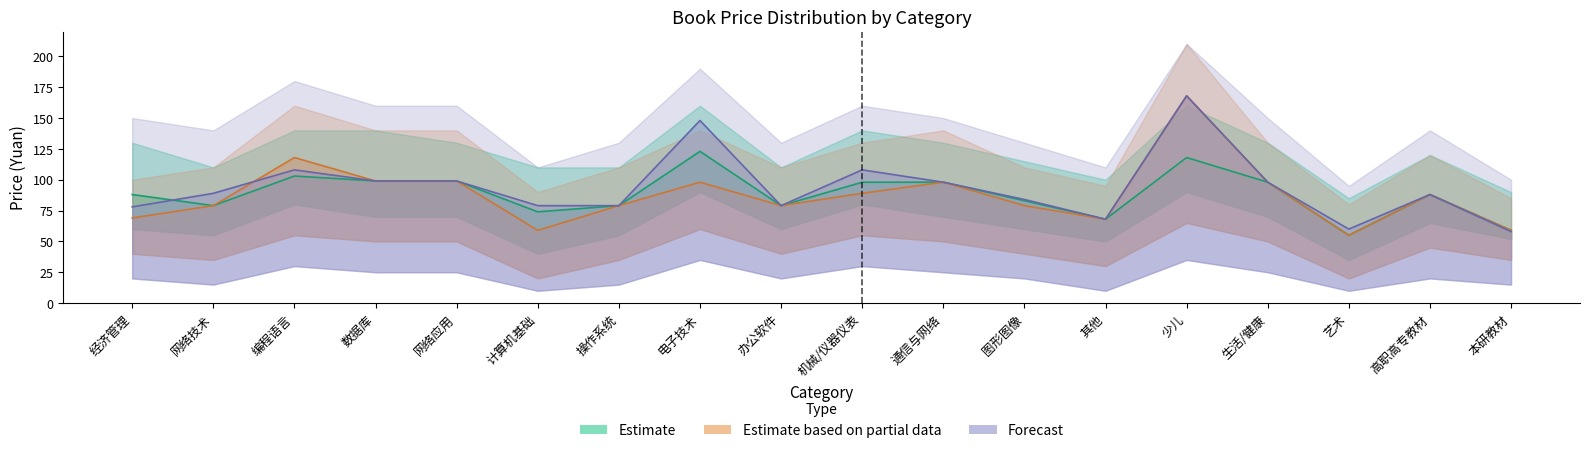

How many interior local valleys does the Estimate based on partial data series have?

4